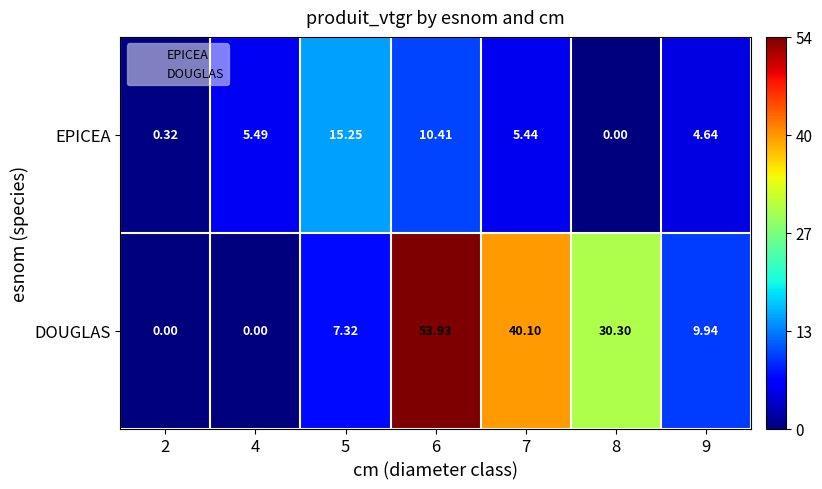

List the series in order of their overall mean, lowest first.

EPICEA, DOUGLAS